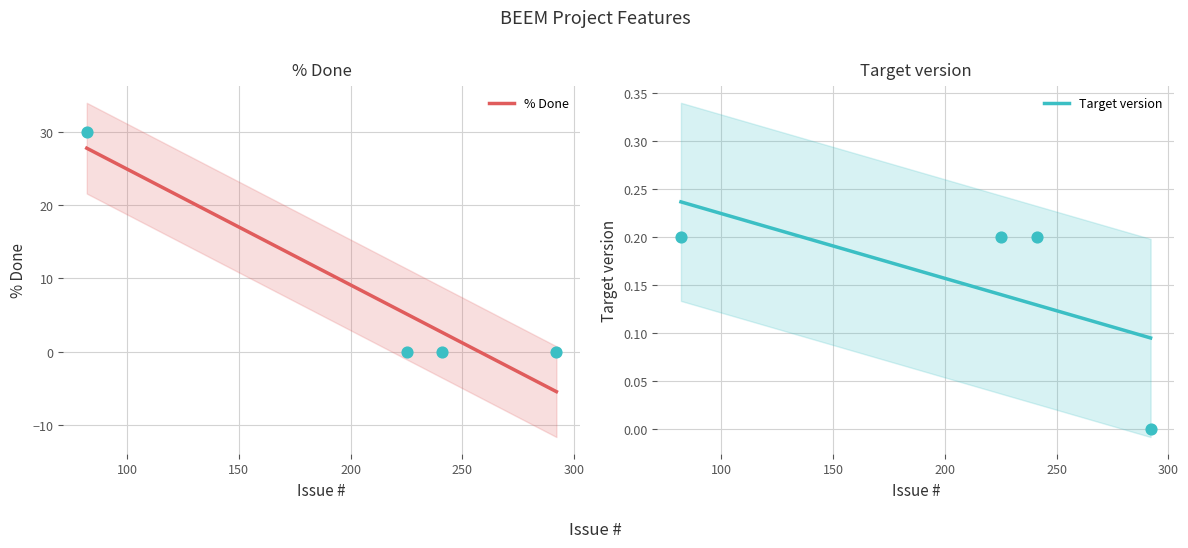

What are all the series names shown in the legend?

% Done, Target version